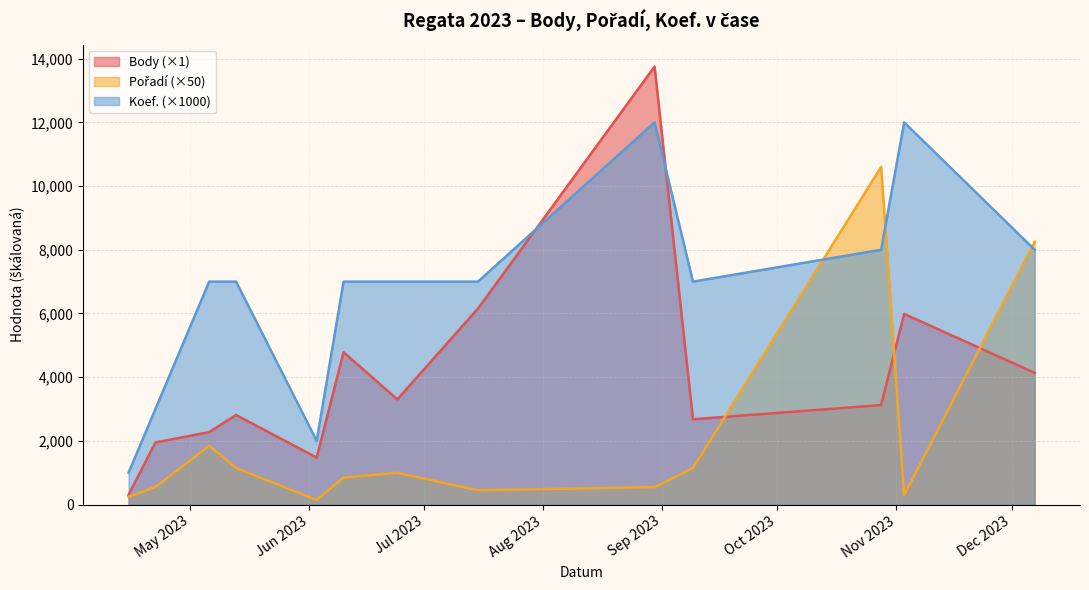

Which series has the largest range (max minus min)?

Body (×1)